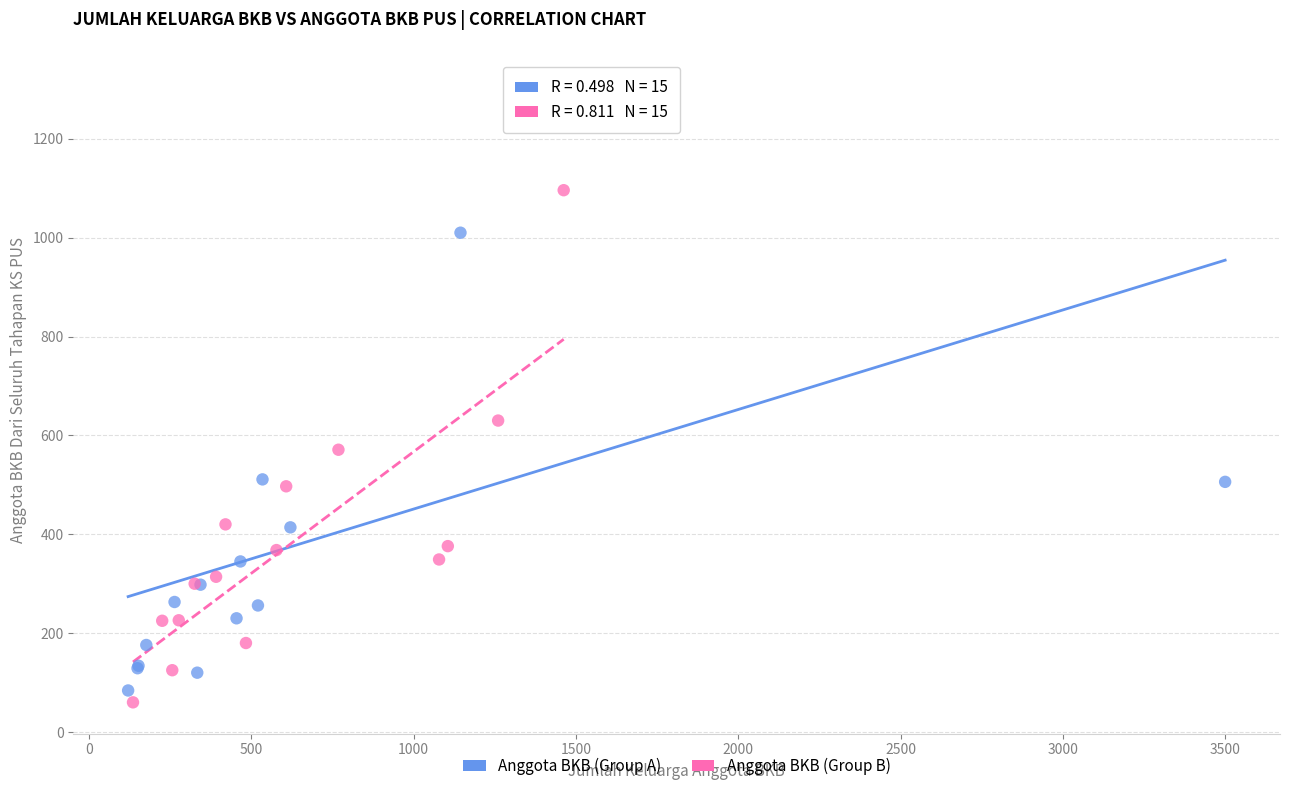

Which series has the largest Y range (max minus min)?

Anggota BKB (Group A)